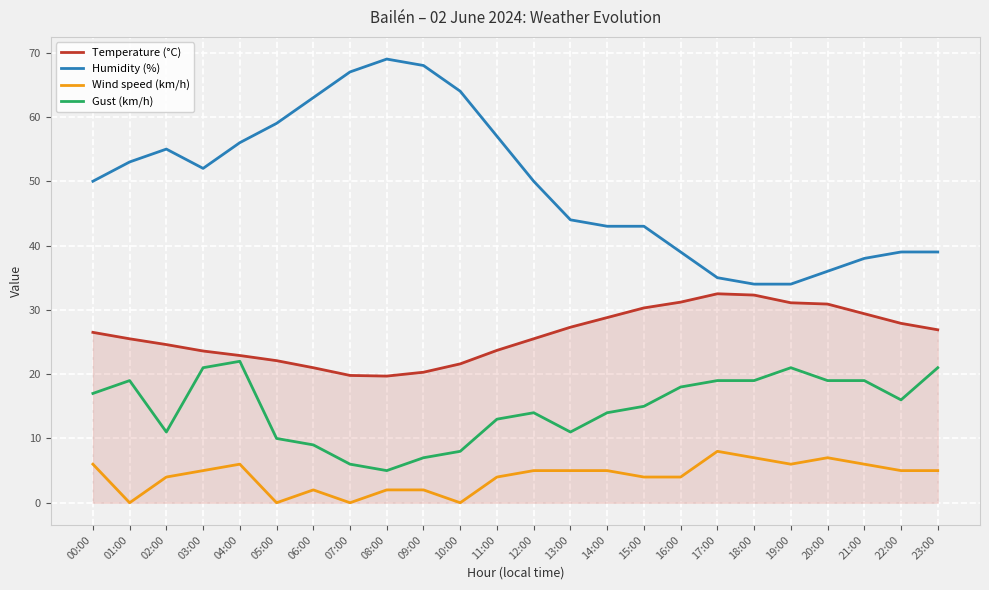

List the series in order of their overall mean, highest first.

Humidity (%), Temperature (°C), Gust (km/h), Wind speed (km/h)